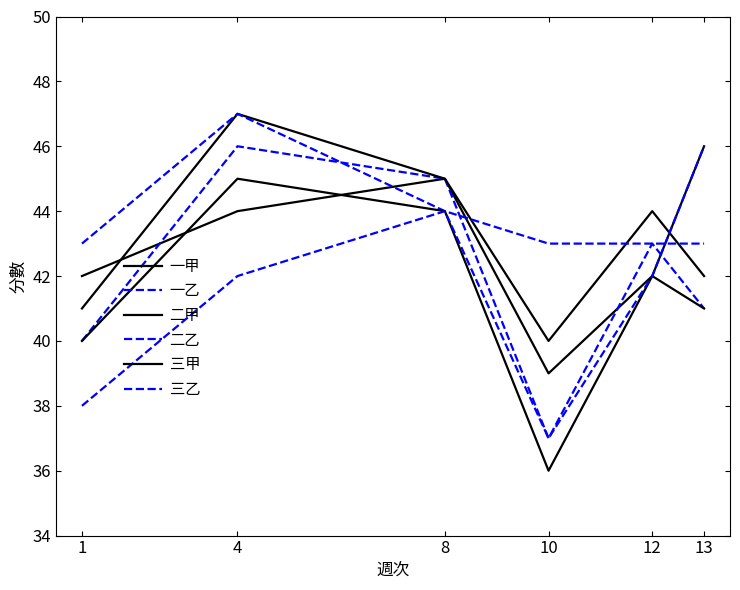

Does the chart have visible grid lines?

No